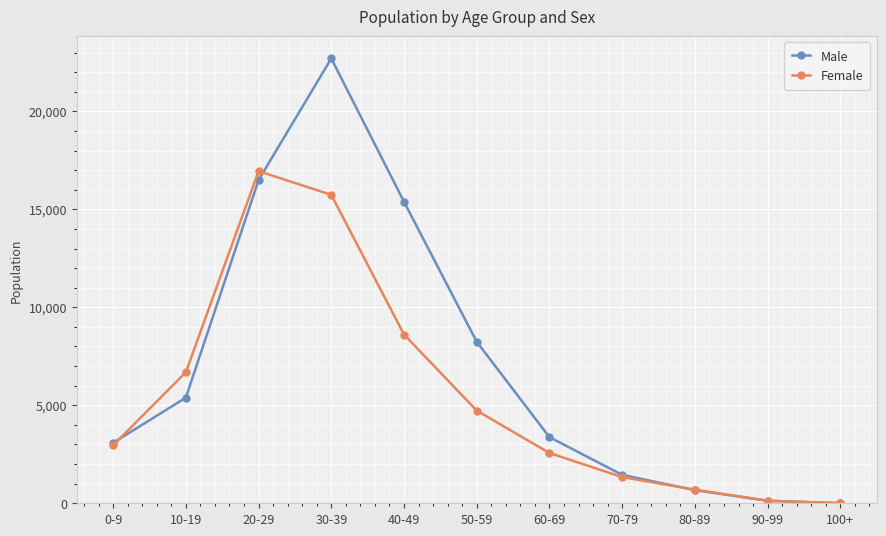

Rank the series by their maximum value, from highest to lowest.

Male, Female